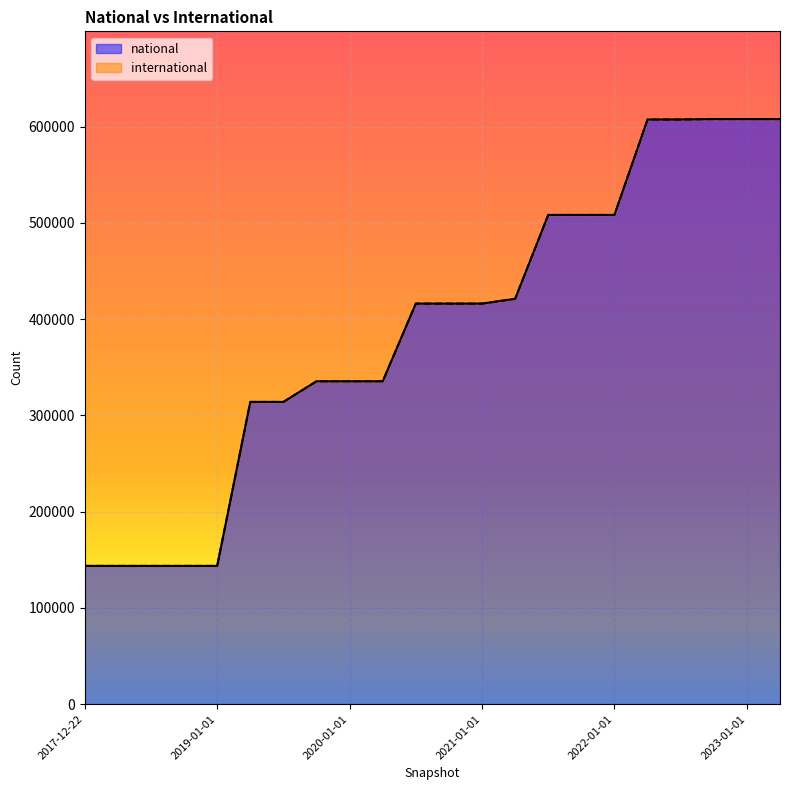

Reading right to left, list all the values displayed in this chart.

607895	607895	607895	607456	607456	508296	508296	508296	421139	416174	416174	416174	335467	335467	335467	314028	314028	143662	143662	143662	143662	143662